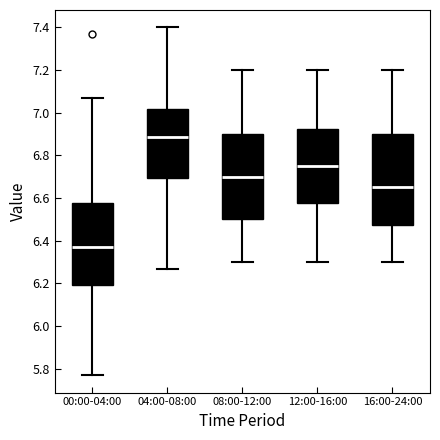

Reading left to right, transcribe this box plot: for each box, give where its median line is, the range the box spans, and where its two whiskers end, as read against the y-axis. The values are not printed on the chart, so give them approximately, as read against the axis.

00:00-04:00: median 6.38, box 6.20 to 6.58, whiskers 5.78 to 7.08
04:00-08:00: median 6.88, box 6.70 to 7.02, whiskers 6.28 to 7.40
08:00-12:00: median 6.70, box 6.50 to 6.90, whiskers 6.30 to 7.20
12:00-16:00: median 6.76, box 6.58 to 6.92, whiskers 6.30 to 7.20
16:00-24:00: median 6.66, box 6.48 to 6.90, whiskers 6.30 to 7.20